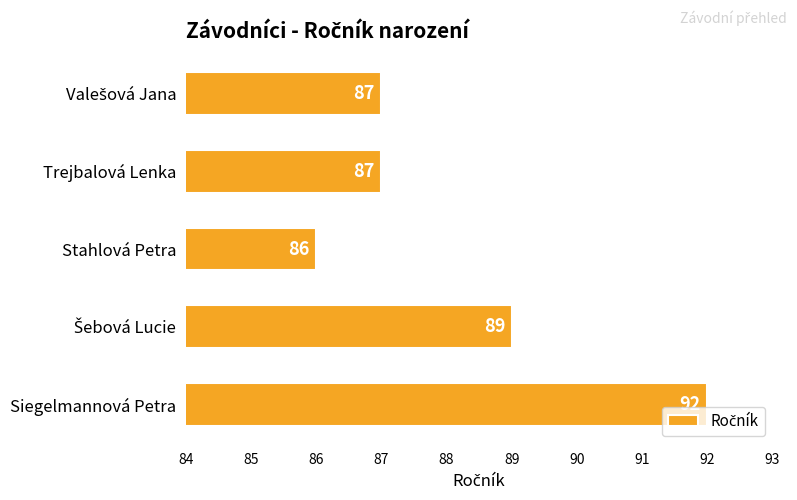

How many data points are less than 87?

1